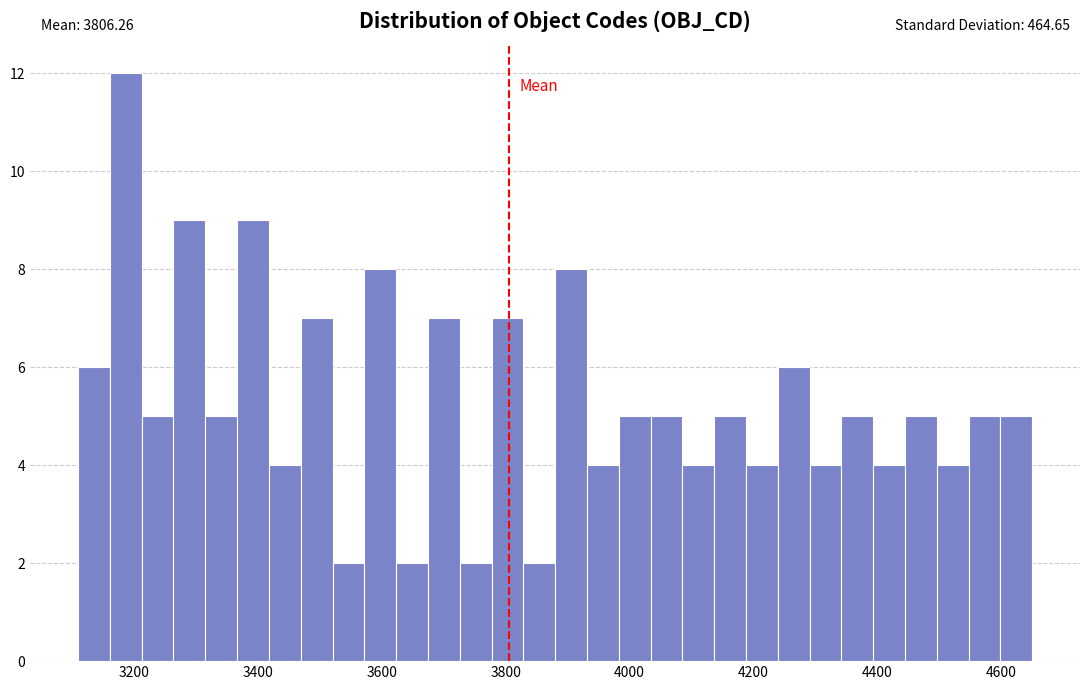

Read against the x-axis, roughly where is the centre of the tallest bar?

3180